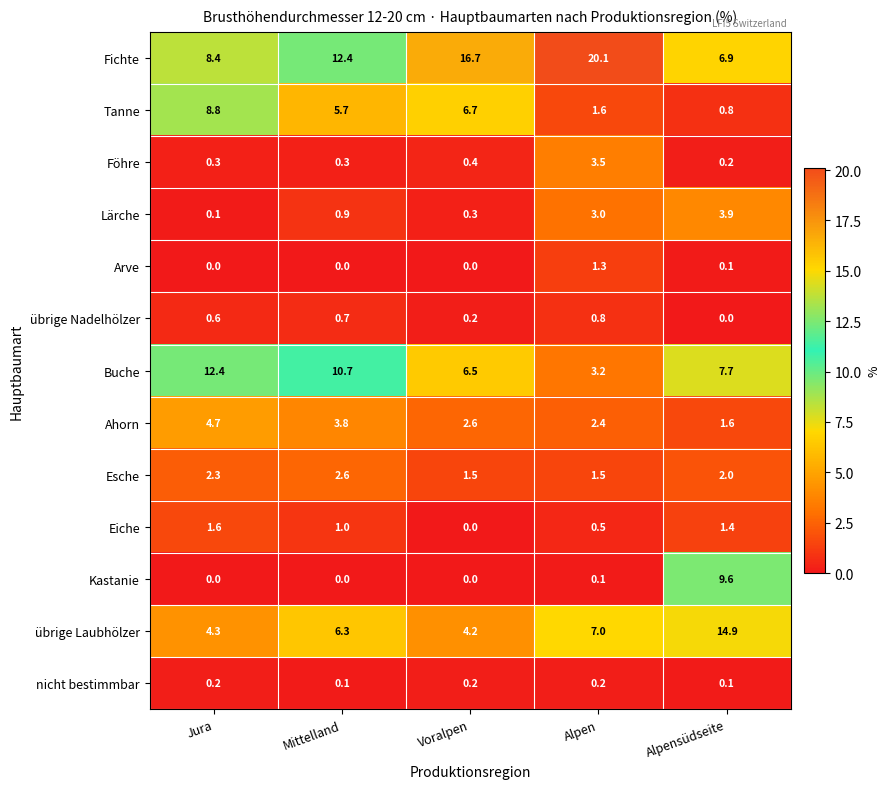

What is the spread (max minus min) of values at Voralpen?

16.7